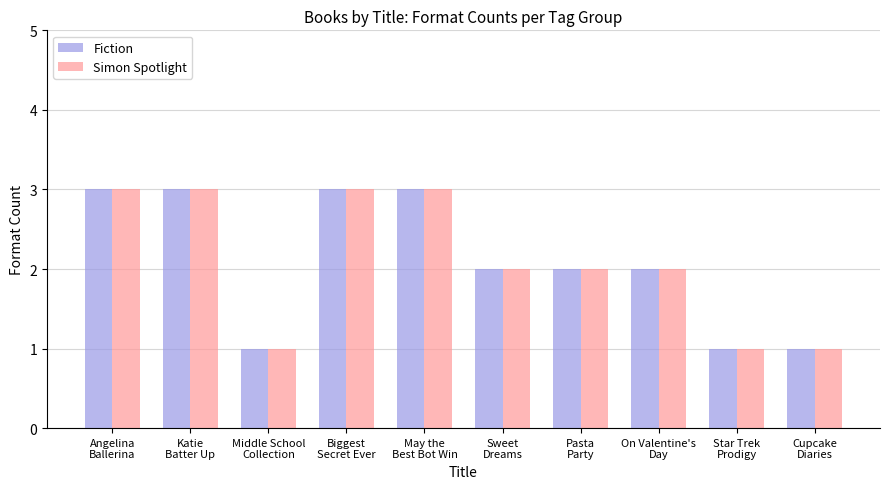

What is the sum of all Simon Spotlight values?

21